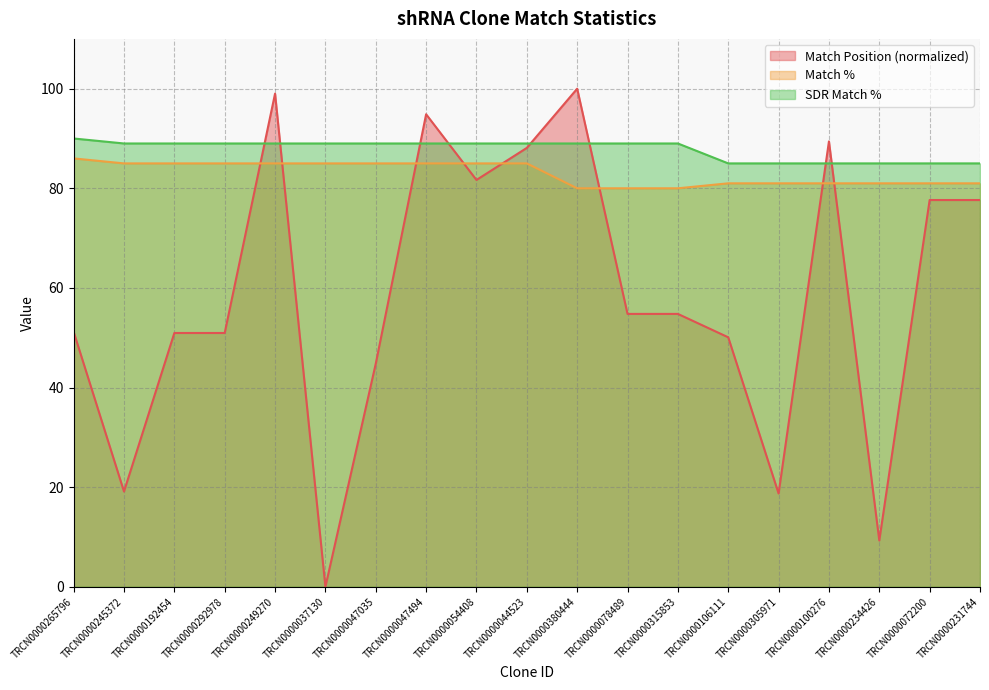

What is the difference between the maximum and second lowest values in the Match % series?

6.0